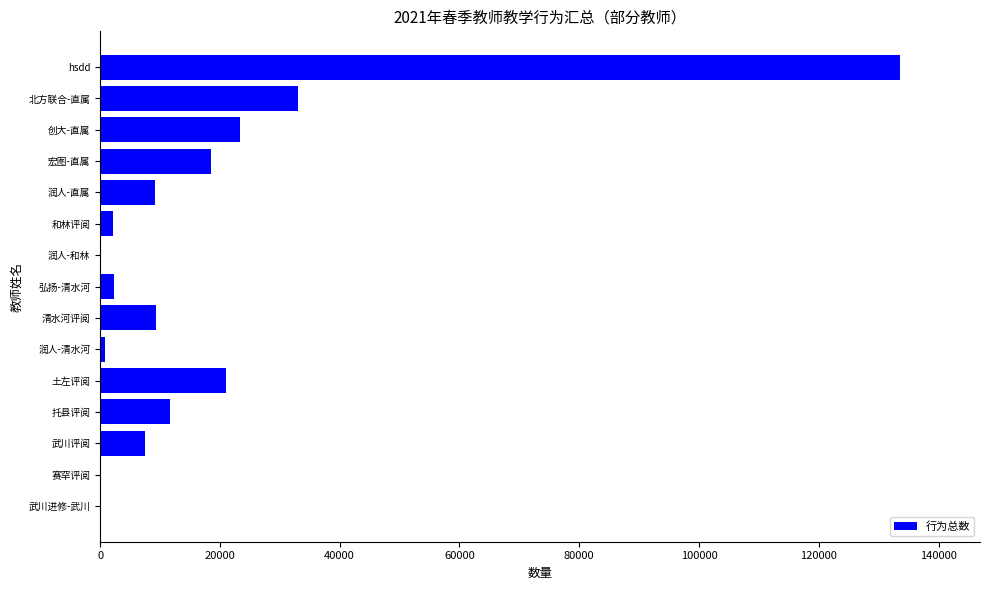

Which has a higher value, 润人-清水河 or 润人-直属?

润人-直属